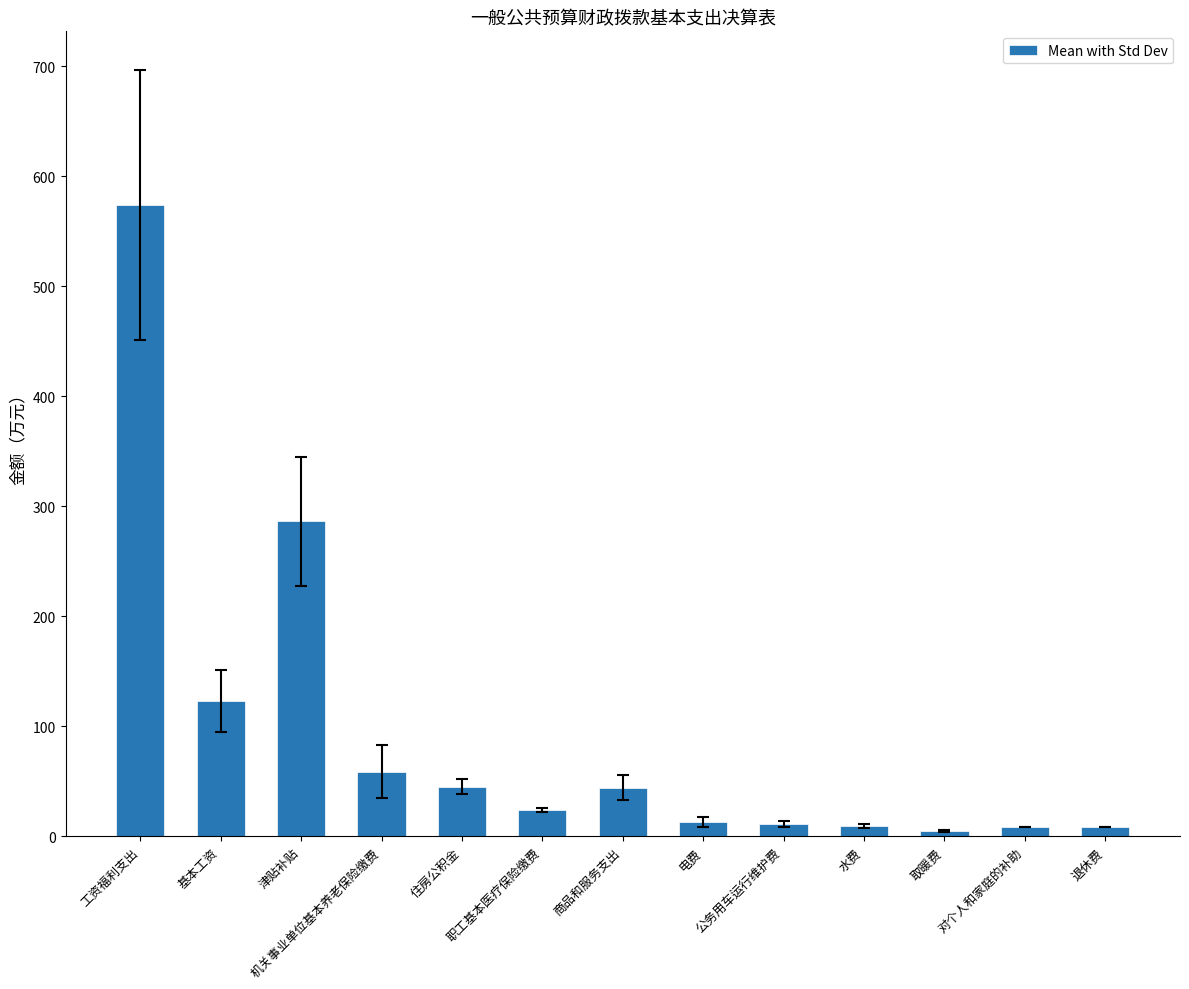

What is the label of the 10th bar from the right?

机关事业单位基本养老保险缴费